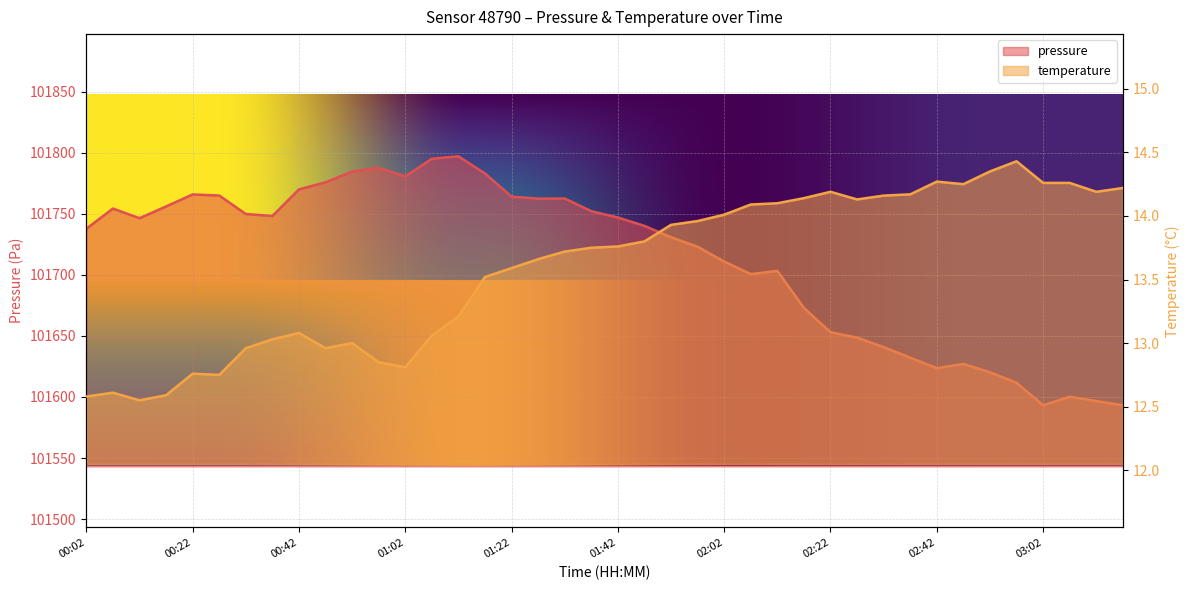

True or false: temperature has more than 2 interior local peaks.

True